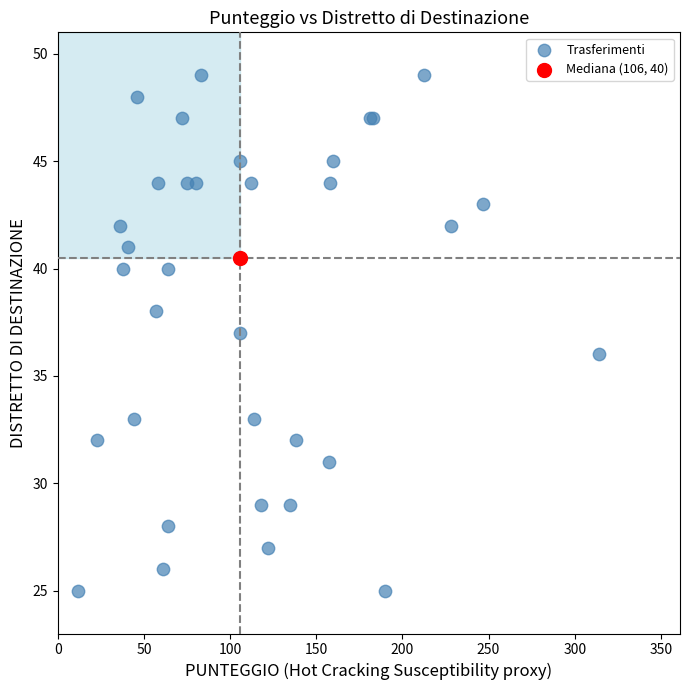

What are all the series names shown in the legend?

Trasferimenti, Mediana (106, 40)